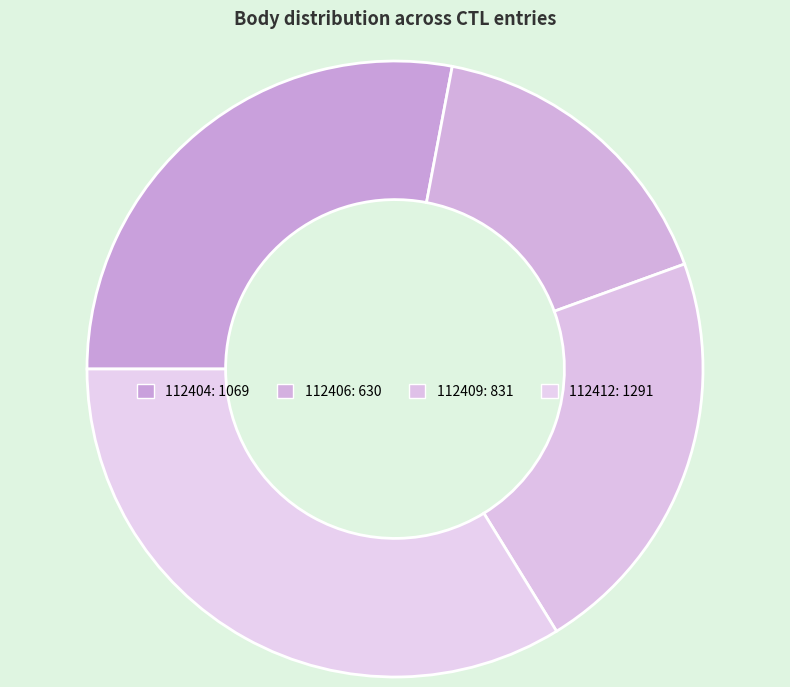

What percentage do 112404 and 112412 together represent?

61.8%